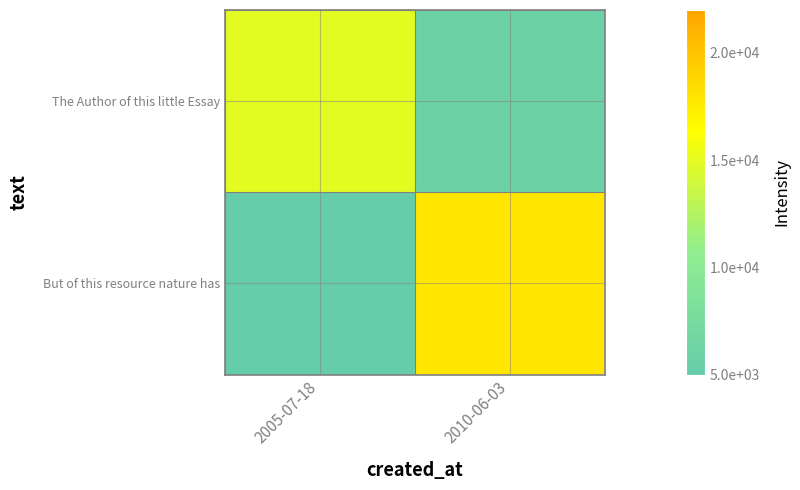

How many series are shown in this chart?

2